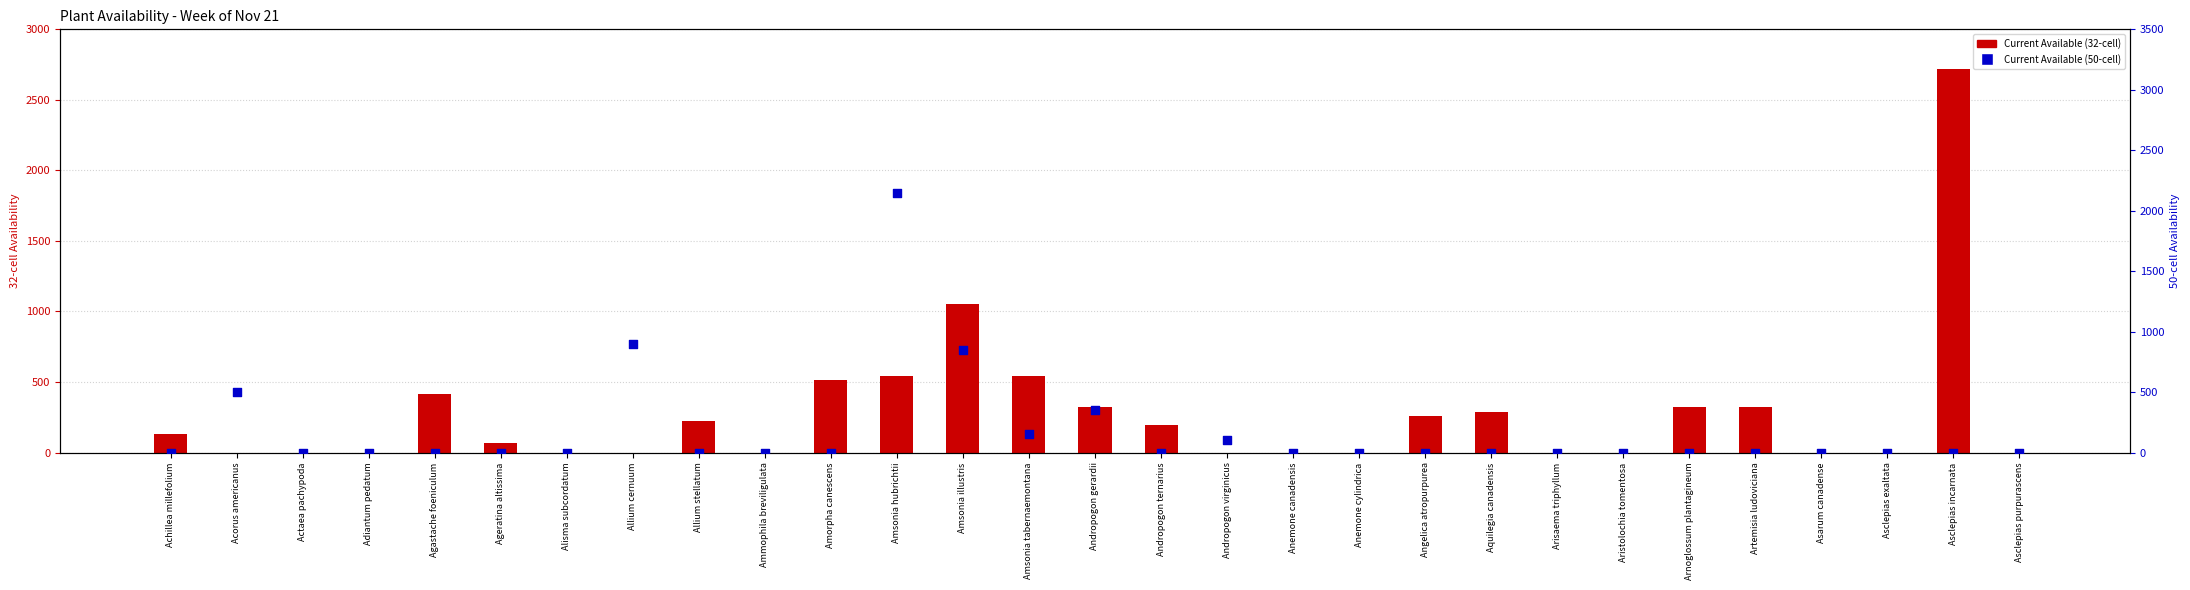

What are all the series names shown in the legend?

Current Available (32-cell), Current Available (50-cell)